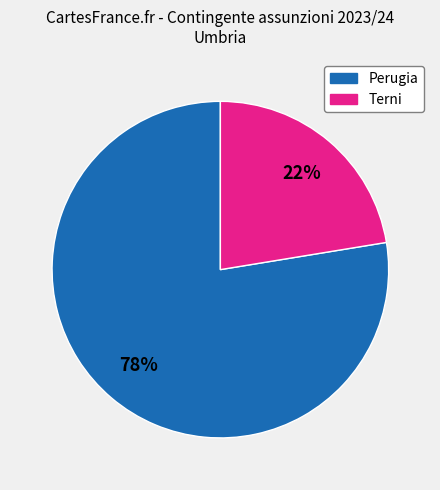

To the nearest percent, what is the average slice percentage?

50%